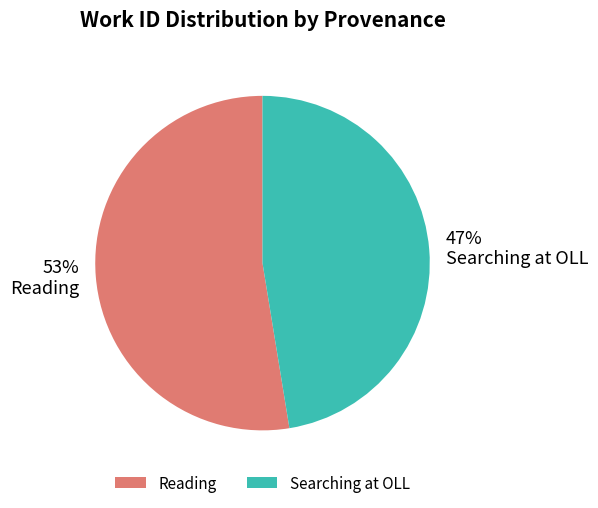

Combined, do Reading and Searching at OLL account for over 50%?

Yes